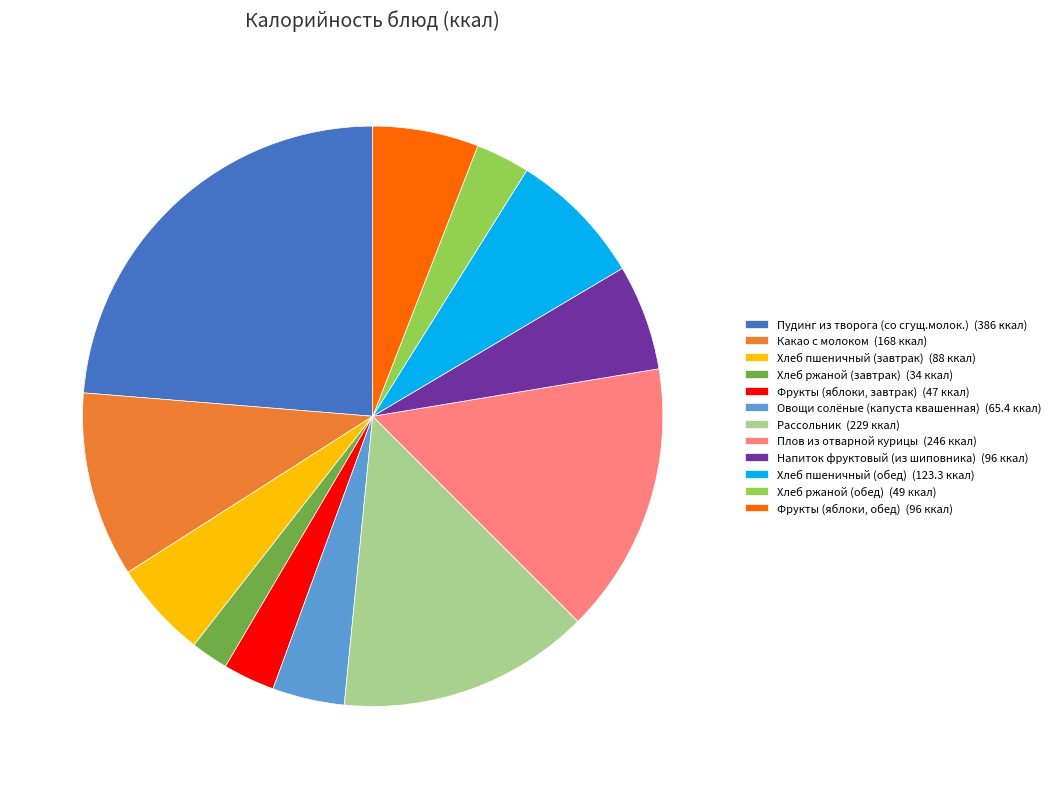

Which slice is the largest?

Пудинг из творога (со сгущ.молок.)